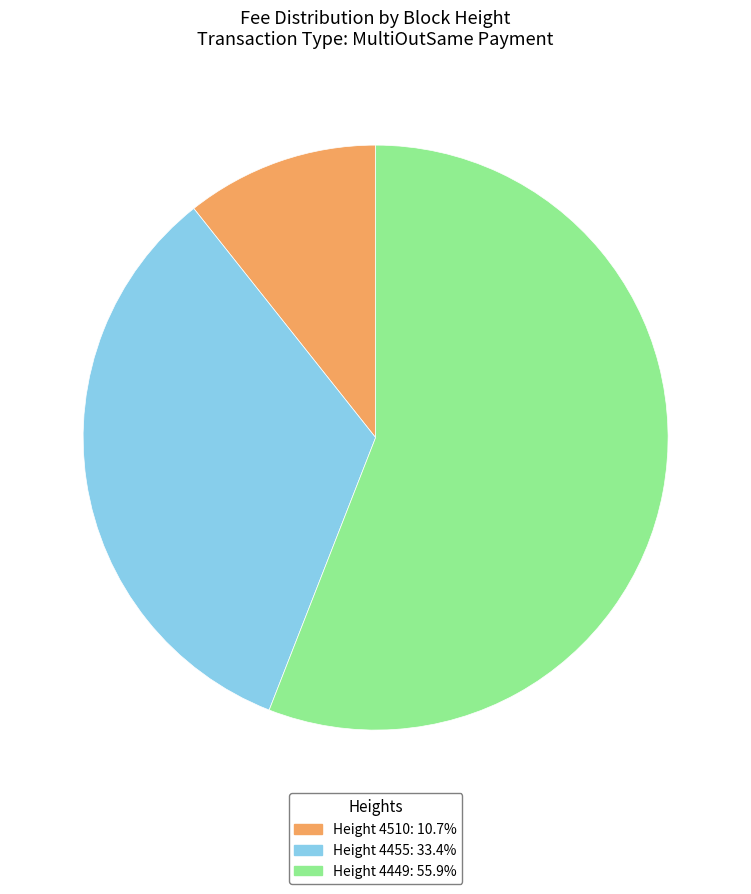

Count the number of slices in the pie.

3